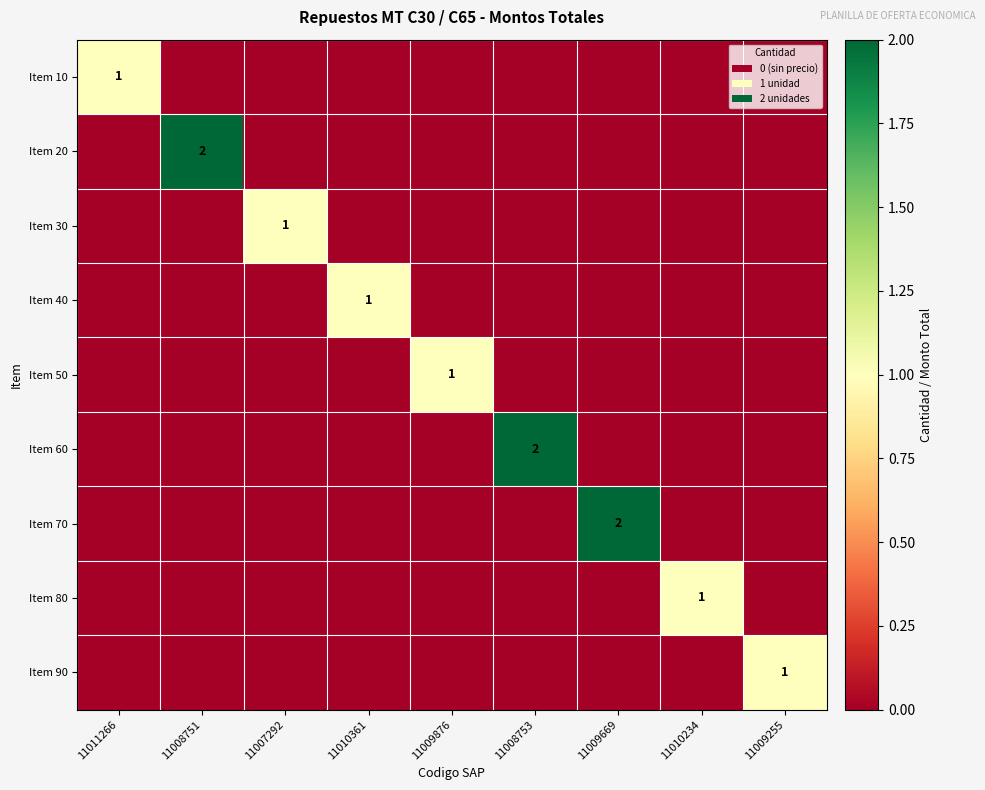

How many data points in Item 50 are above 0?

1